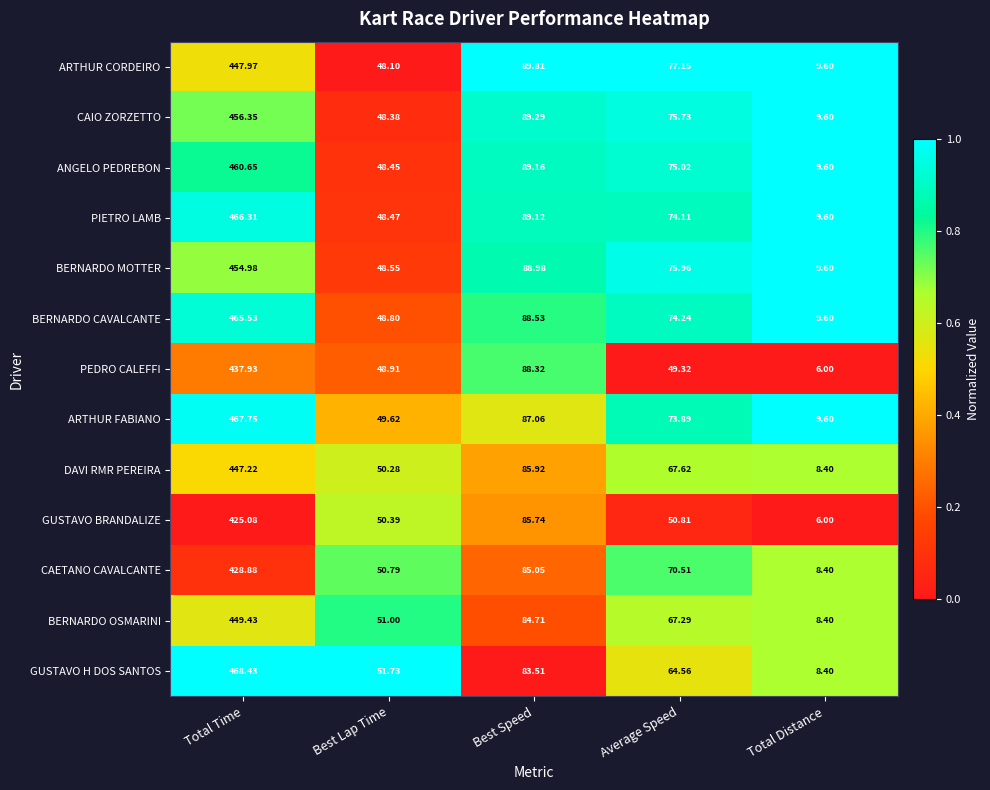

Which series has the widest spread of values?

GUSTAVO H DOS SANTOS